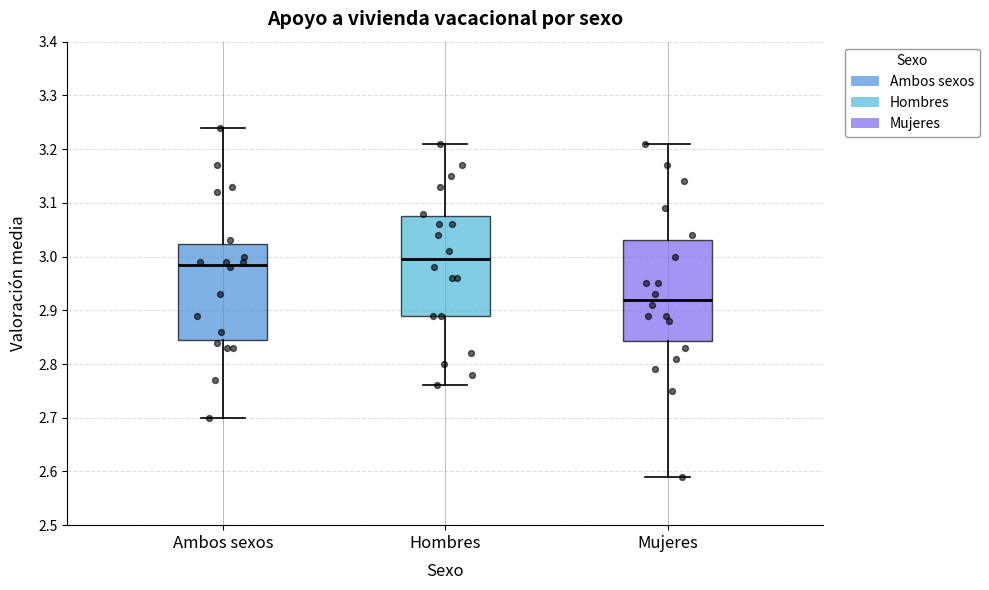

Reading left to right, transcribe this box plot: for each box, give where its median line is, the range the box spans, and where its two whiskers end, as read against the y-axis. The values are not printed on the chart, so give them approximately, as read against the axis.

Ambos sexos: median 2.99, box 2.85 to 3.02, whiskers 2.70 to 3.24
Hombres: median 3.00, box 2.89 to 3.08, whiskers 2.76 to 3.21
Mujeres: median 2.92, box 2.84 to 3.03, whiskers 2.59 to 3.21